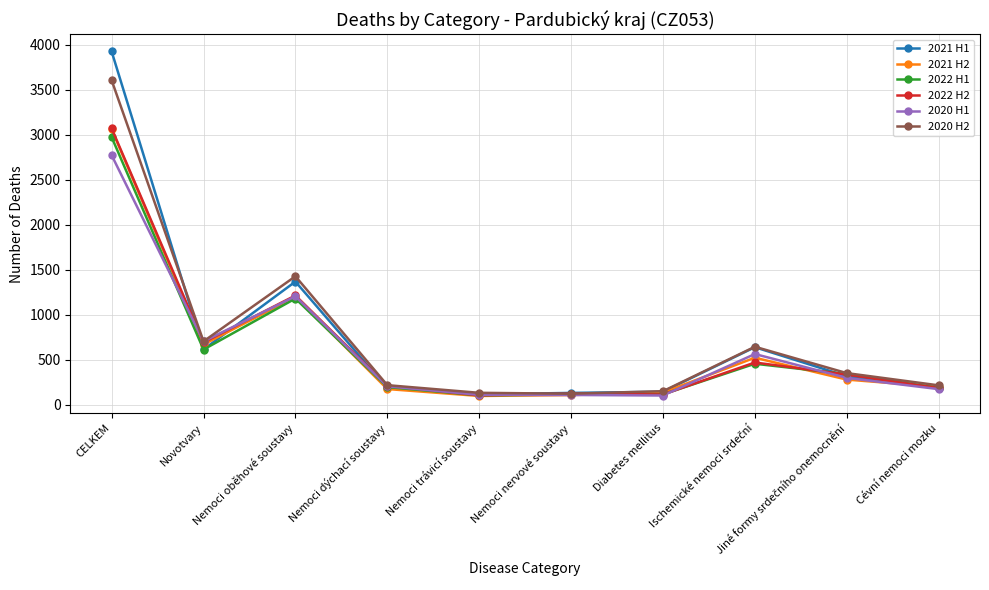

Is the value of 2020 H2 at Novotvary greater than the value of 2020 H1 at Nemoci trávicí soustavy?

Yes